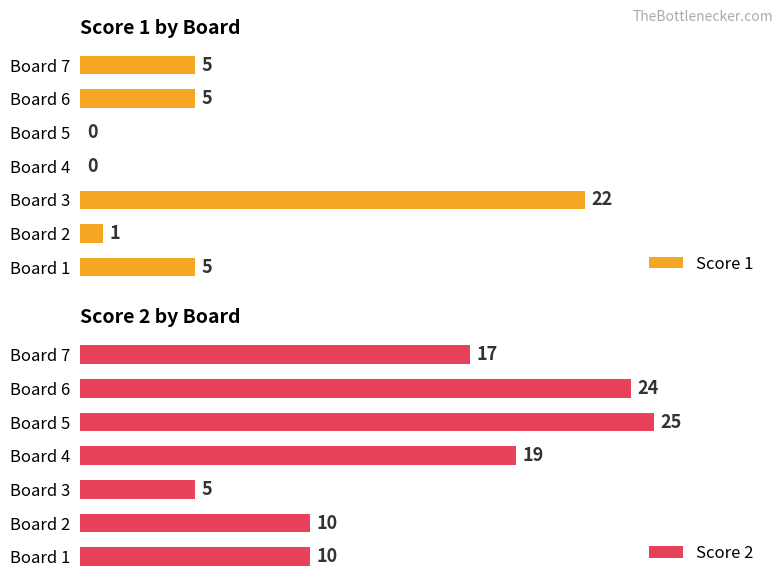

At which label does Score 1 reach its peak?

Board 3